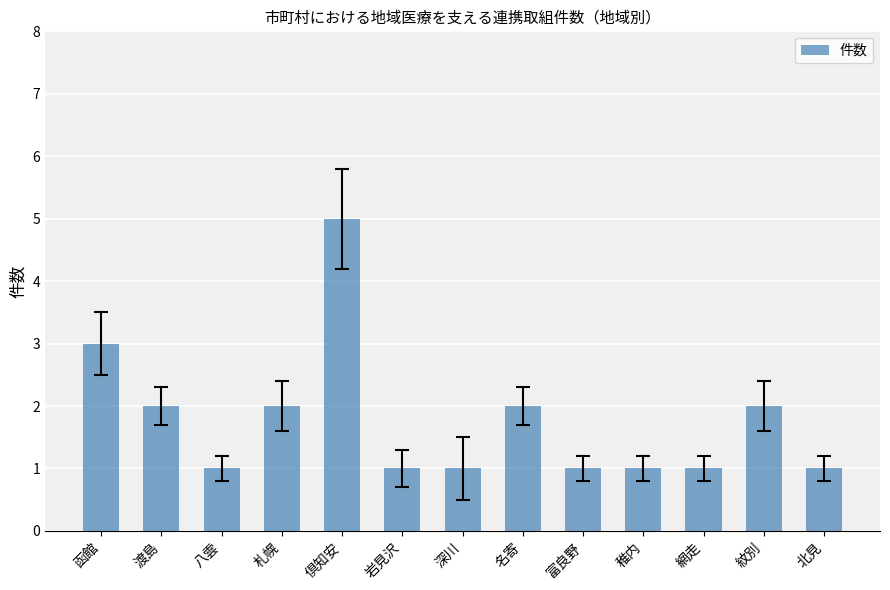

What is the minimum value shown in the chart?

1